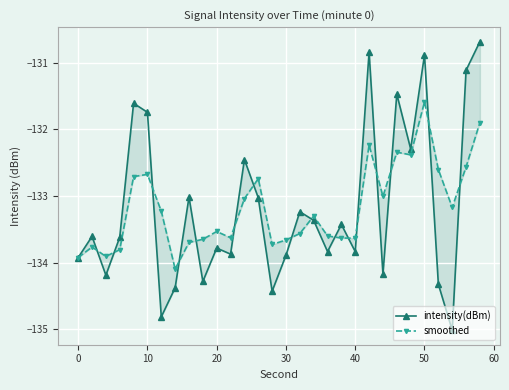

True or false: smoothed has more than 2 points higher than both neighbors.

True